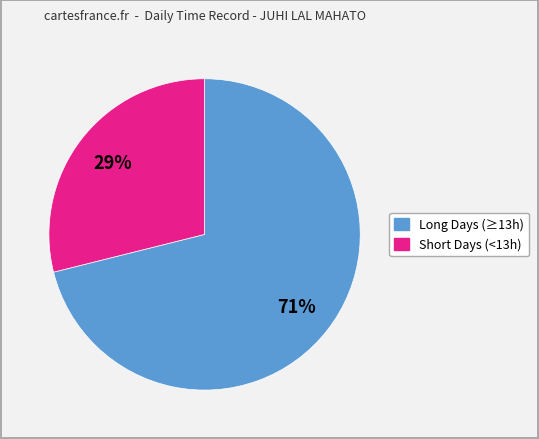

Is there any slice that represents more than half of the pie?

Yes